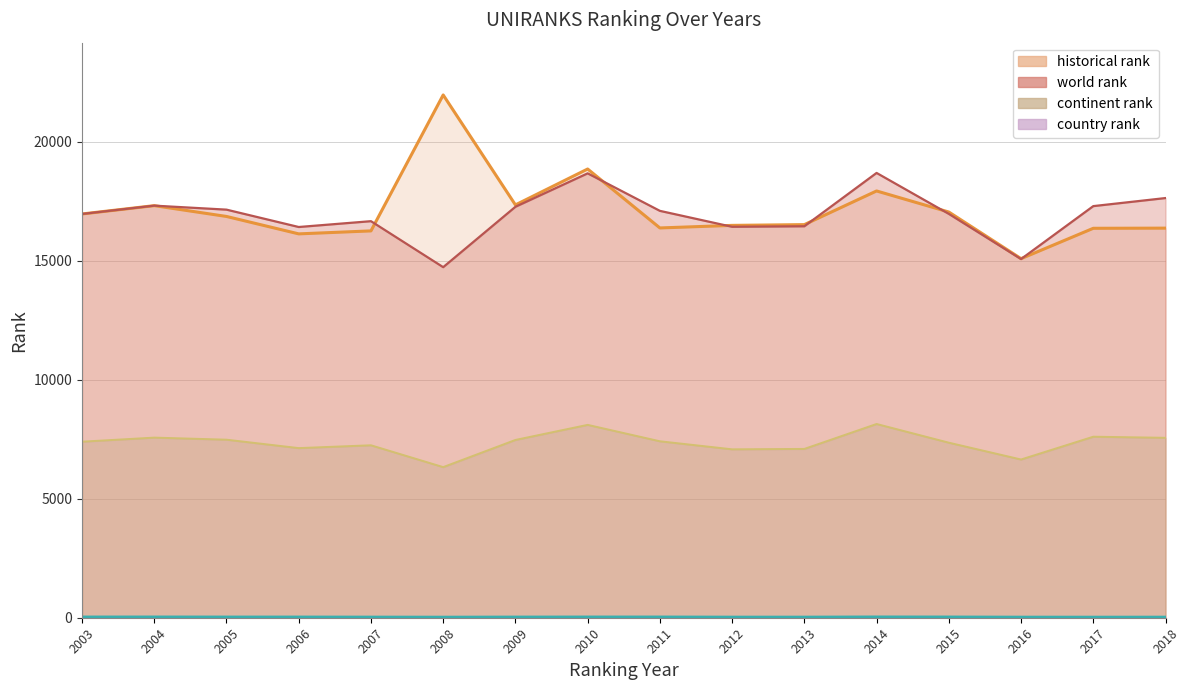

At which label is continent rank closest to 7237?

2007